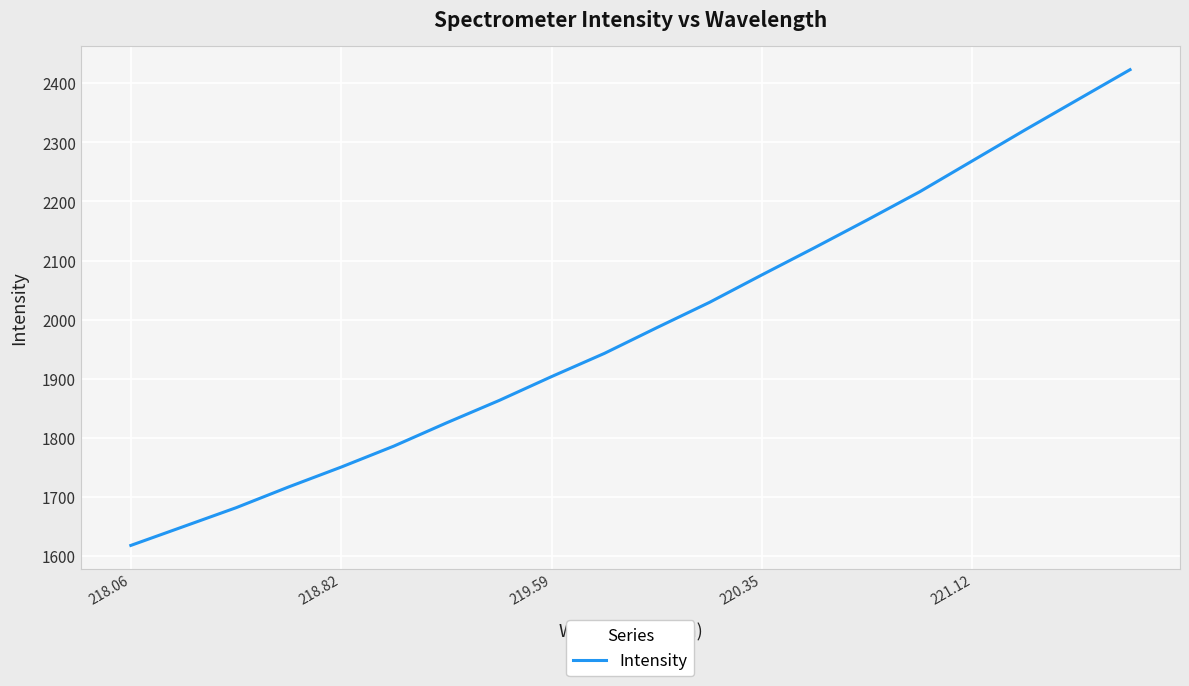

Does the chart display data point markers on the line(s)?

No